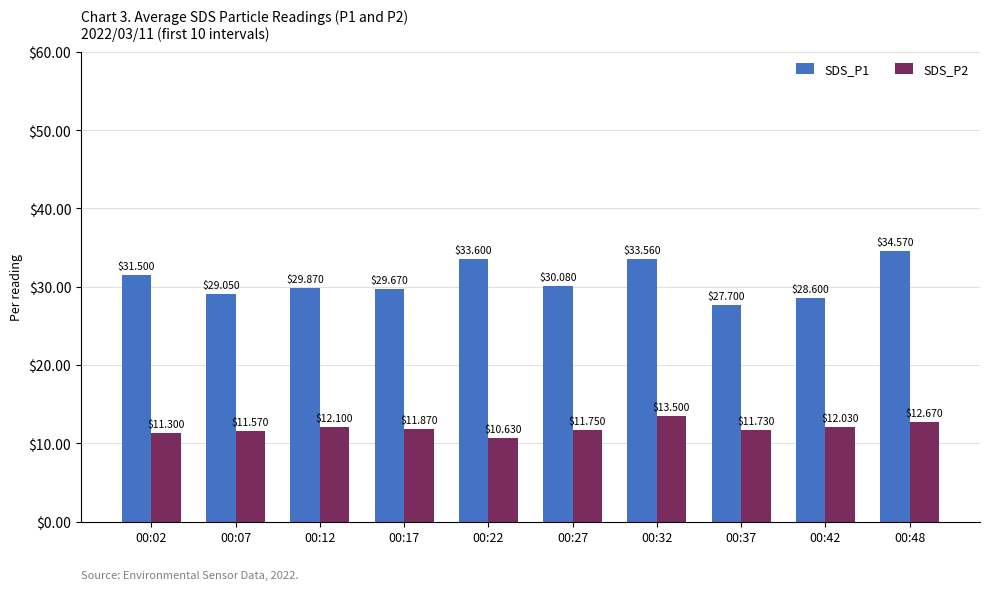

Reading right to left, transcribe all the data shown in this chart.

SDS_P1: 00:48=34.6	00:42=28.6	00:37=27.7	00:32=33.6	00:27=30.1	00:22=33.6	00:17=29.7	00:12=29.9	00:07=29.1	00:02=31.5
SDS_P2: 00:48=12.7	00:42=12.0	00:37=11.7	00:32=13.5	00:27=11.8	00:22=10.6	00:17=11.9	00:12=12.1	00:07=11.6	00:02=11.3